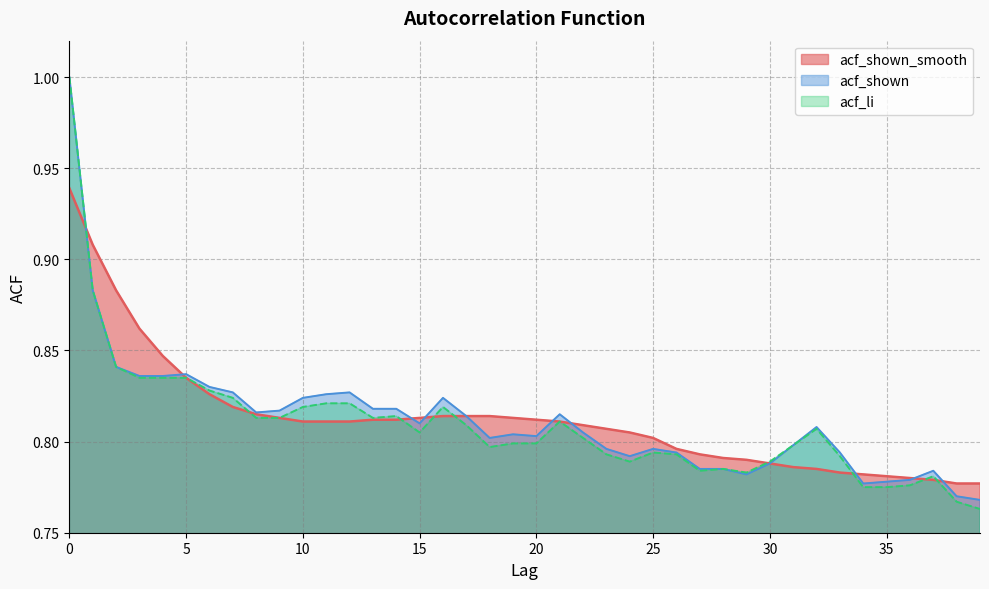

Which series has the largest total across all categories?

acf_shown_smooth